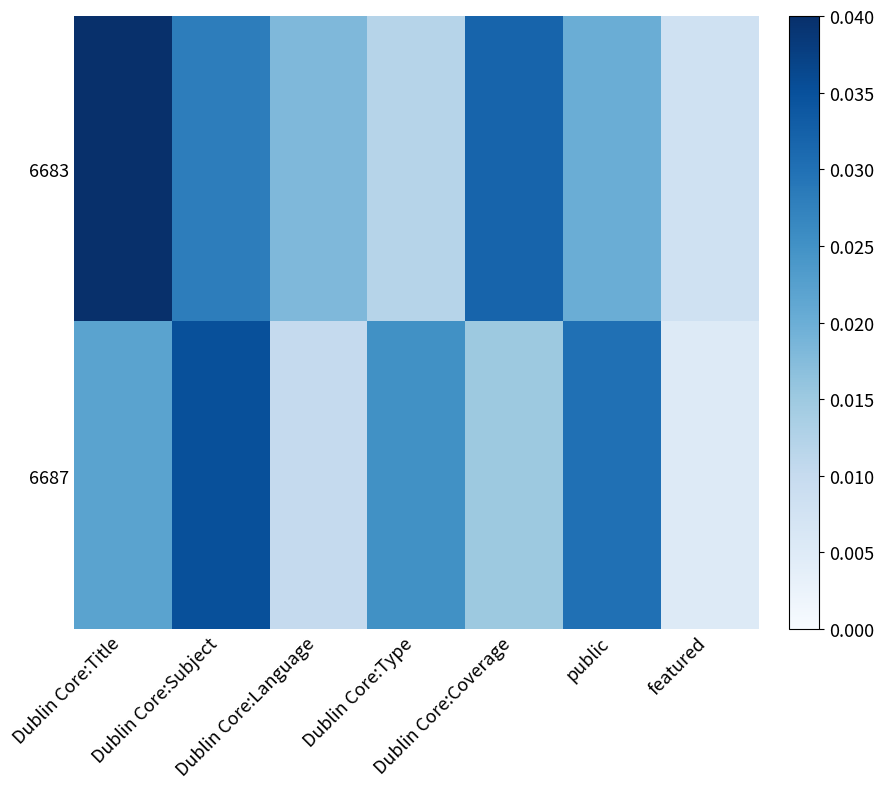

Which has a higher value, Dublin Core:Coverage or Dublin Core:Language?

Dublin Core:Coverage